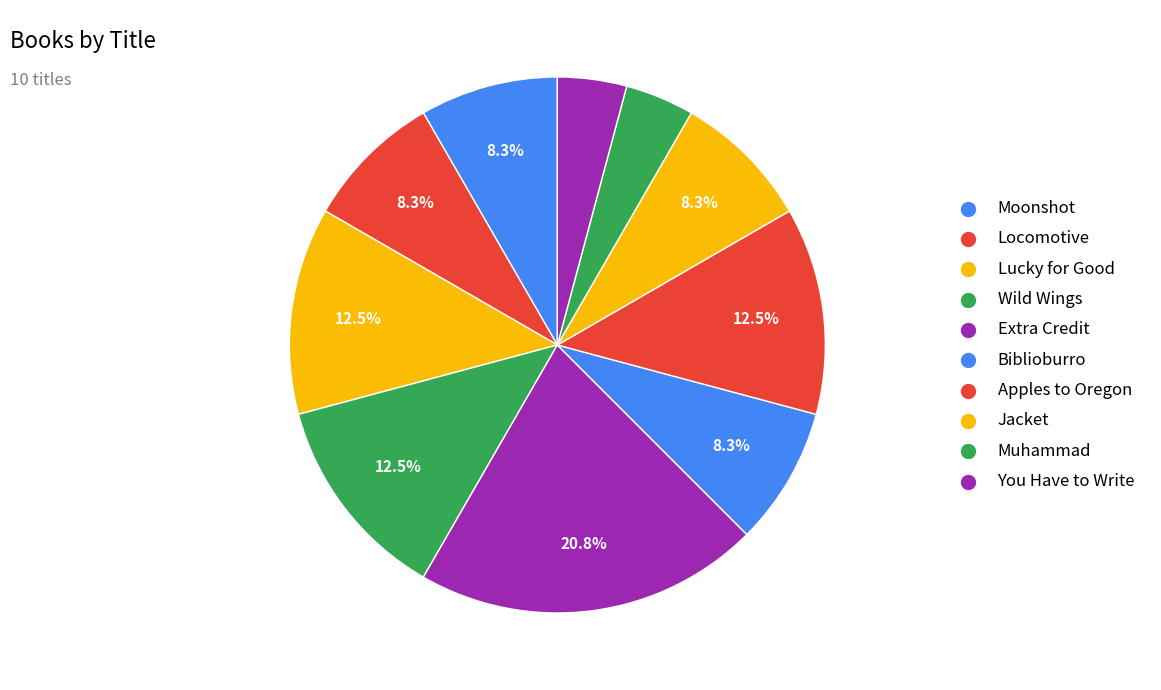

Count the number of slices in the pie.

10